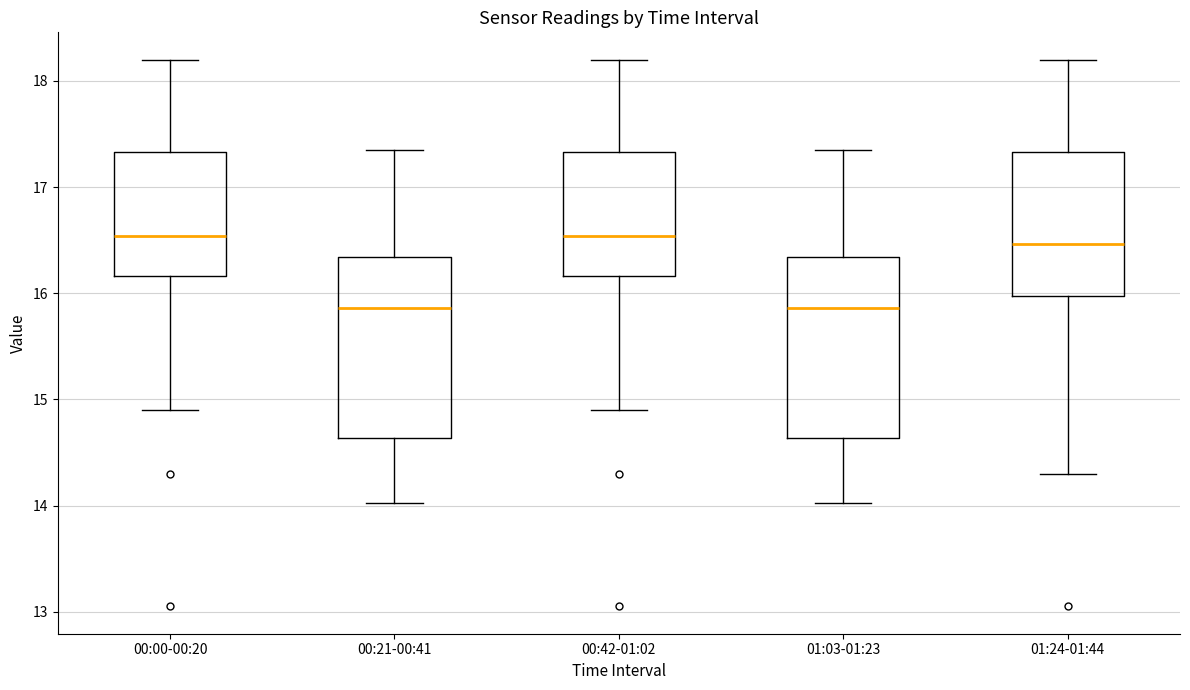

Where does the lower whisker of the box for 00:21-00:41 end on the y-axis? The values are not printed on the chart, so give them approximately, as read against the axis.

14.0